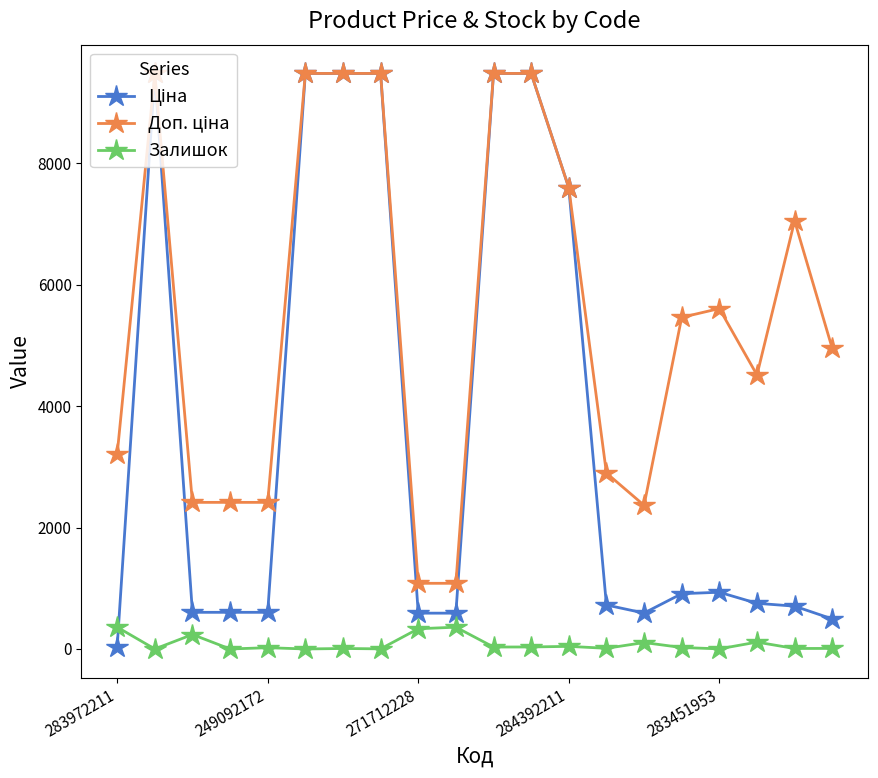

True or false: Залишок has more than 2 points higher than both neighbors.

True